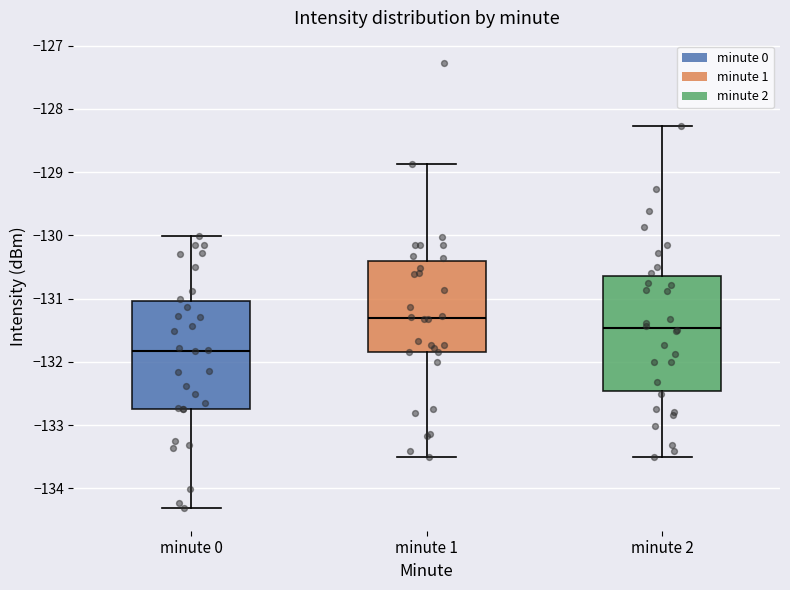

Reading left to right, transcribe this box plot: for each box, give where its median line is, the range the box spans, and where its two whiskers end, as read against the y-axis. The values are not printed on the chart, so give them approximately, as read against the axis.

minute 0: median -131.8, box -132.7 to -131.0, whiskers -134.3 to -130.0
minute 1: median -131.3, box -131.8 to -130.4, whiskers -133.5 to -128.9
minute 2: median -131.5, box -132.5 to -130.6, whiskers -133.5 to -128.3